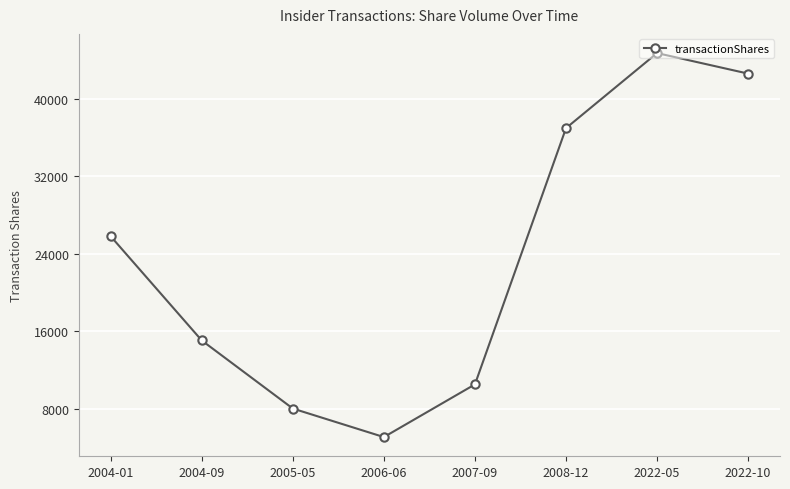

Where is the data nearest to the value 24906?

2004-01